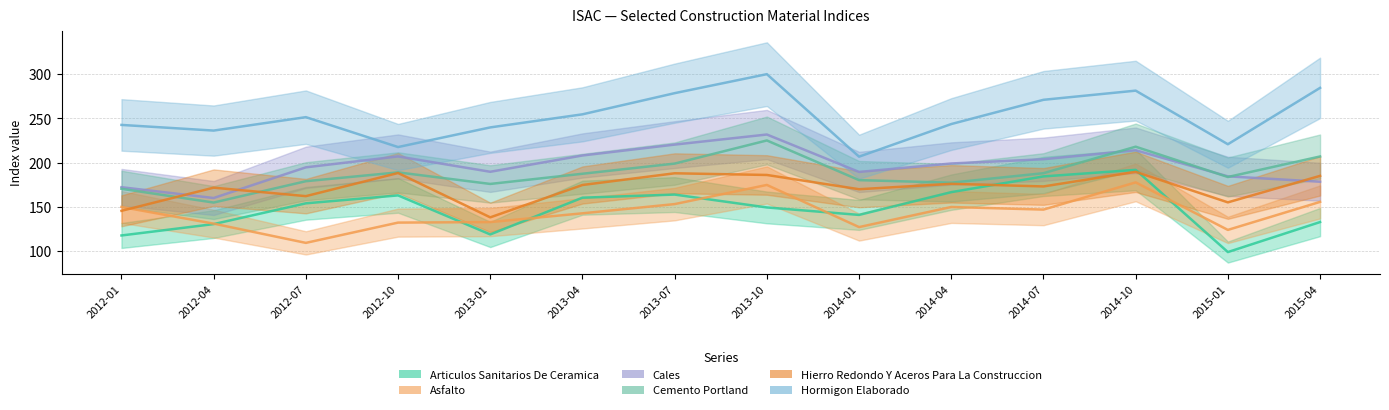

Which category has the lowest value in the Cemento Portland series?

2012-04